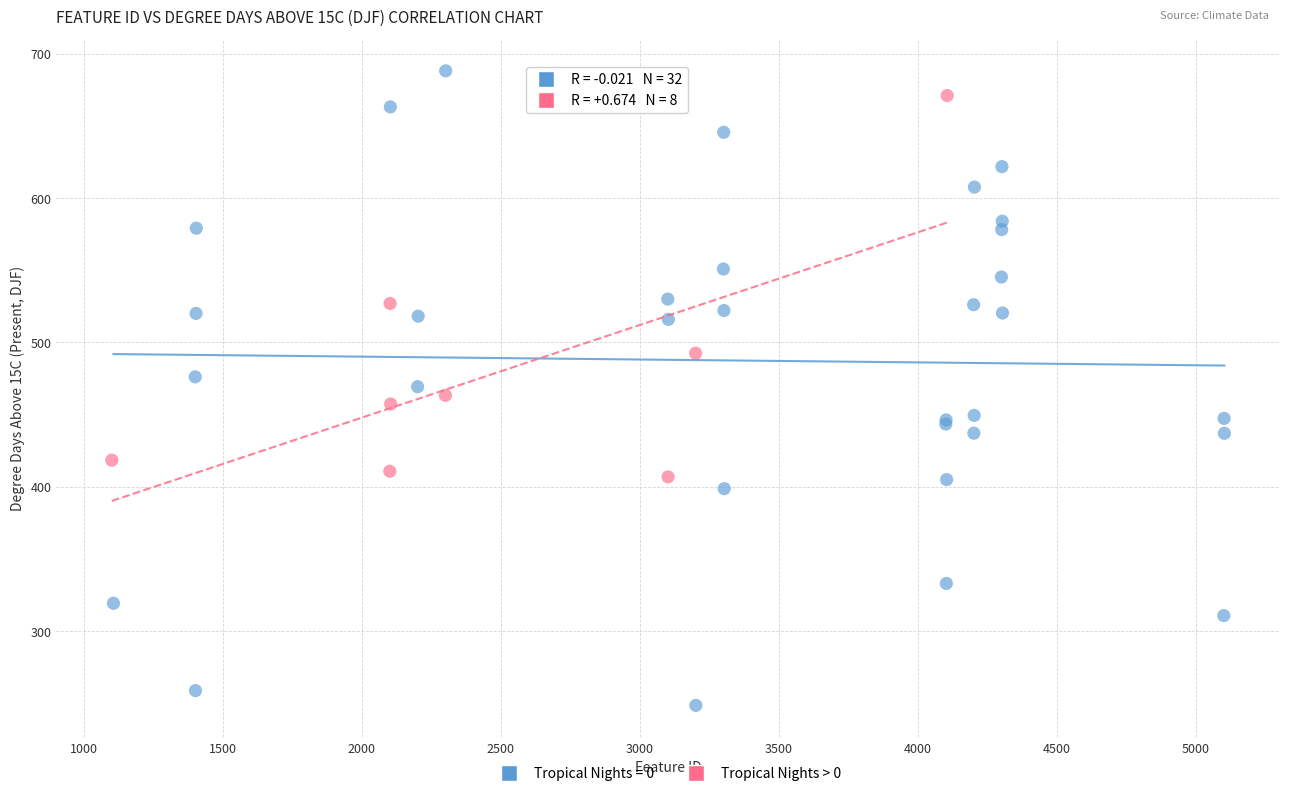

Which series reaches the minimum Y coordinate?

Tropical Nights = 0